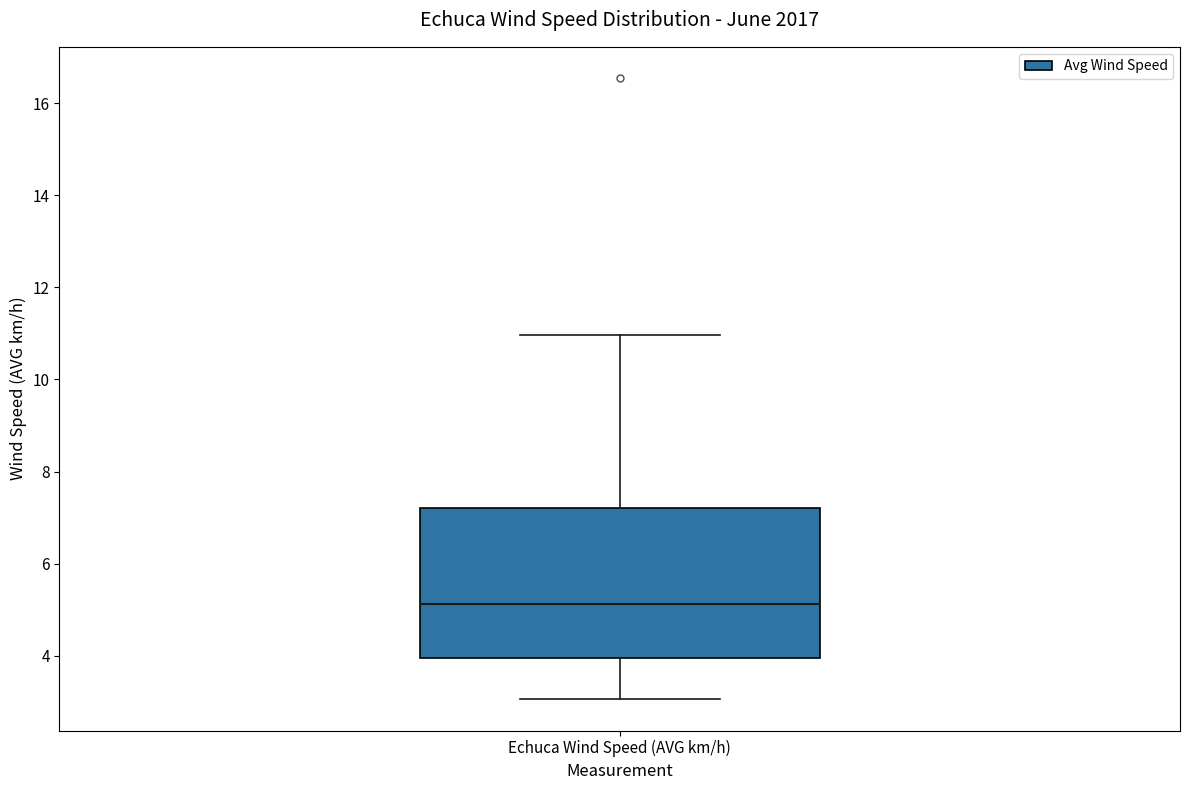

Where does the lower whisker of the box for Echuca Wind Speed (AVG km/h) end on the y-axis? The values are not printed on the chart, so give them approximately, as read against the axis.

3.0